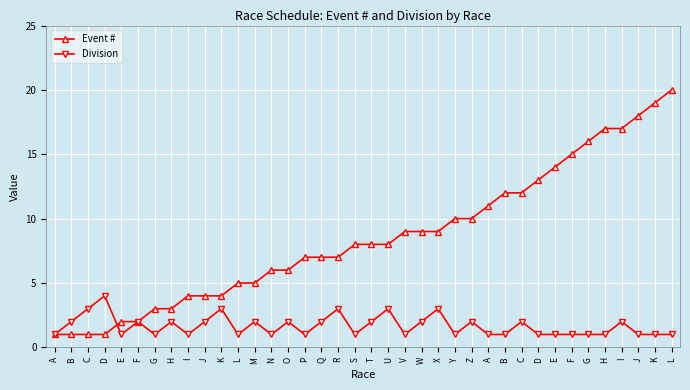

Rank the series by their average value, from highest to lowest.

Event #, Division